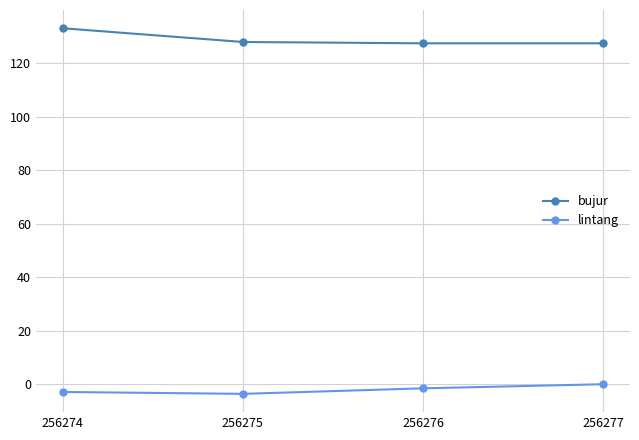

What are all the series names shown in the legend?

bujur, lintang